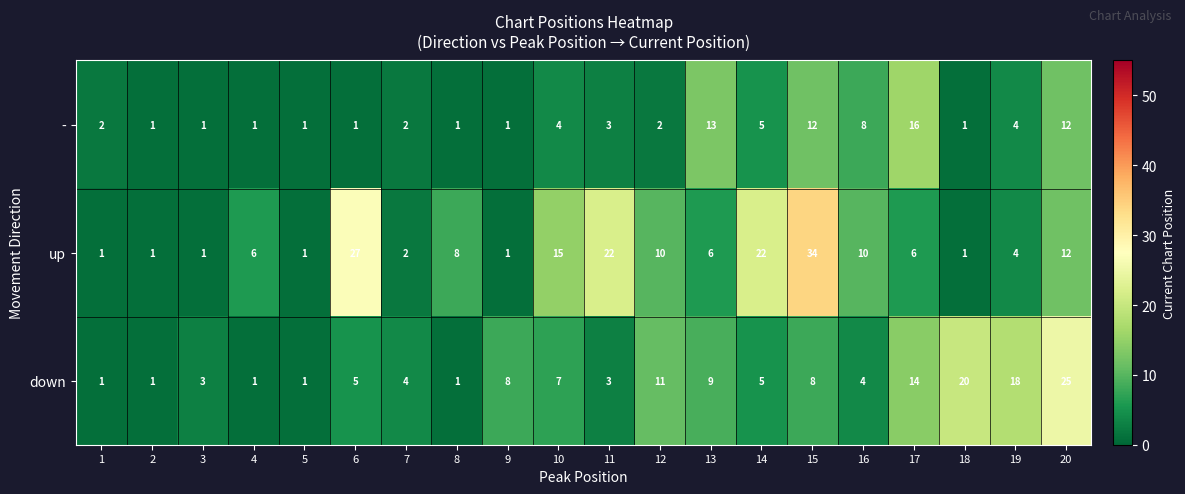

Rank the series by their average value, from lowest to highest.

-, down, up